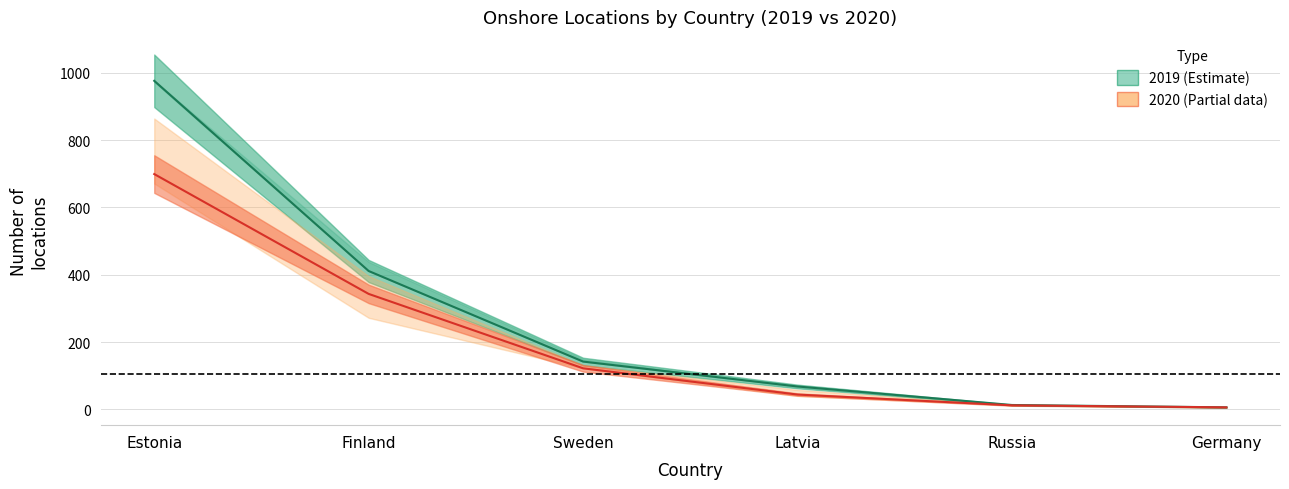

True or false: Avg Q4 2020 line has more than 1 interior local peaks.

False